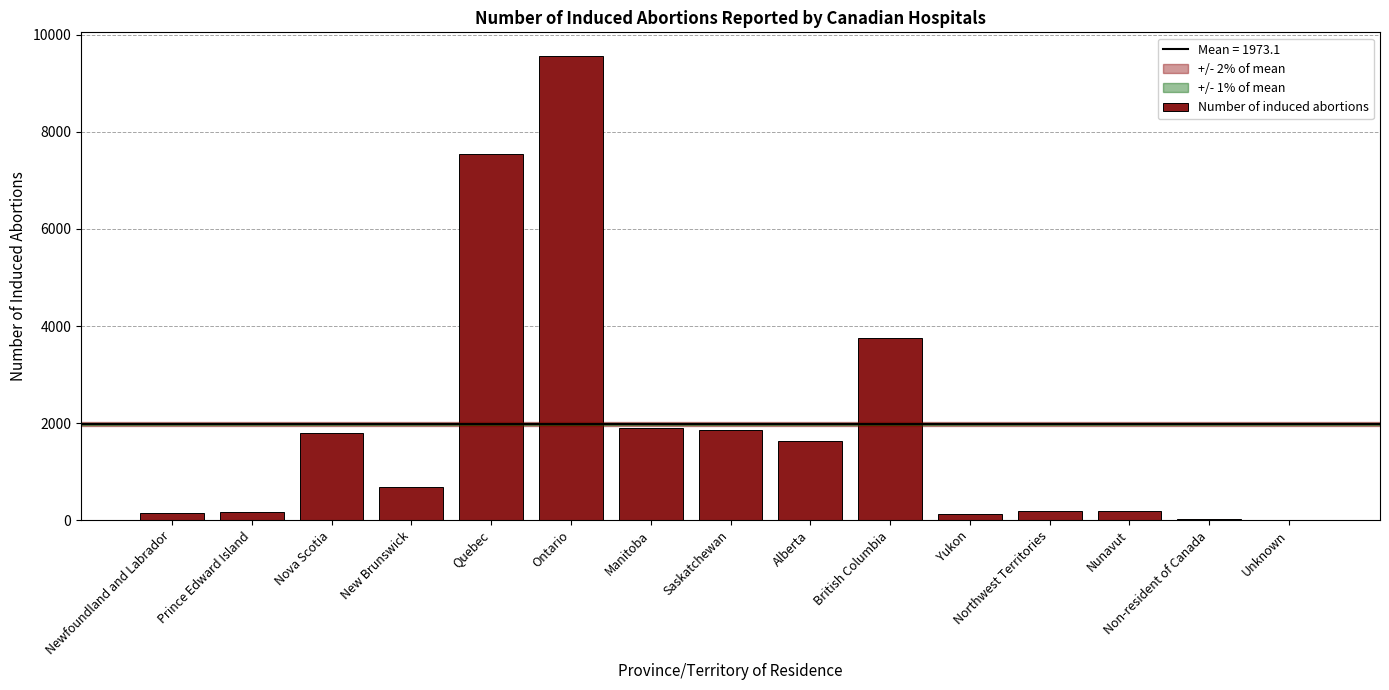

Is it true that the value at Yukon is 124?

True